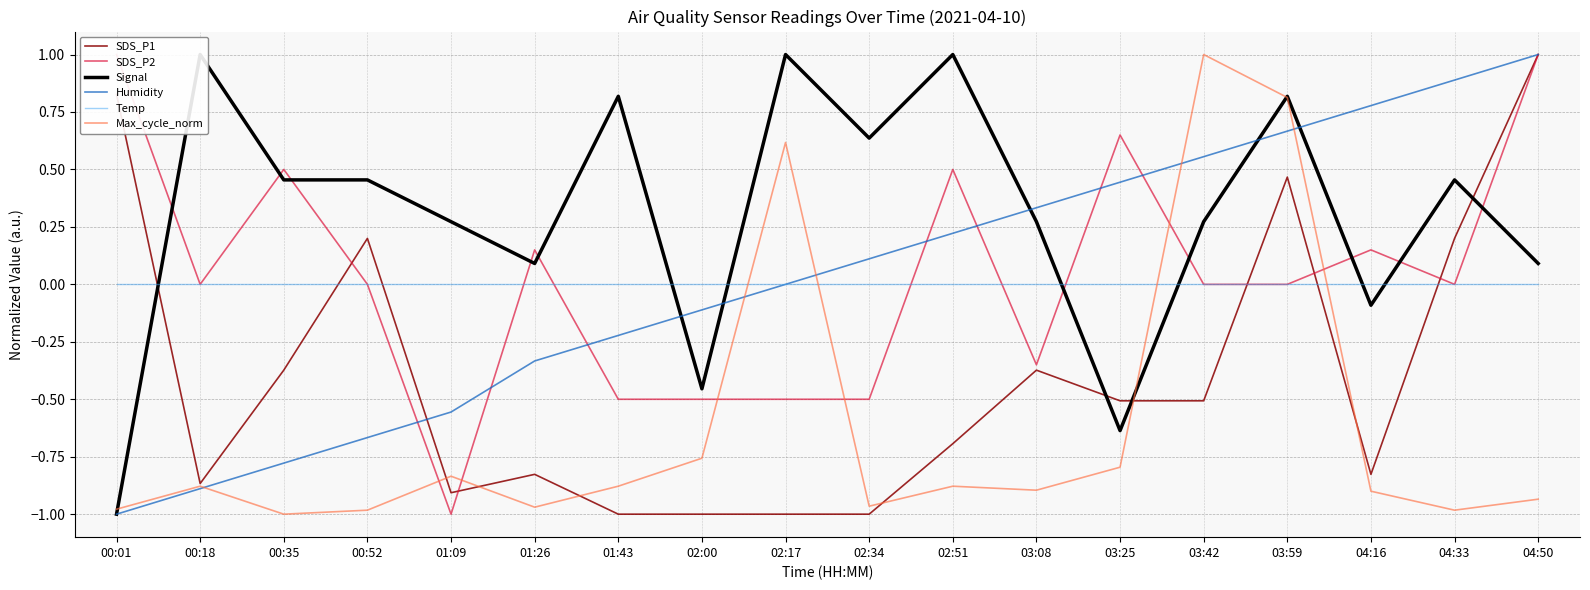

At which label is SDS_P2 closest to 0?

00:18